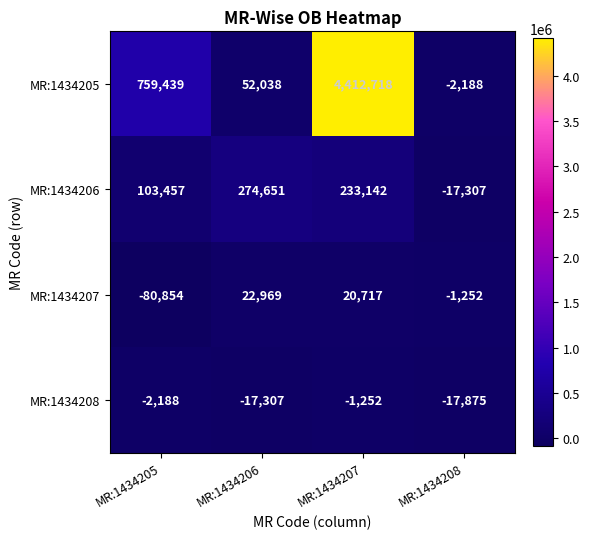

At how many categories does at least one series exceed 3110795?

1